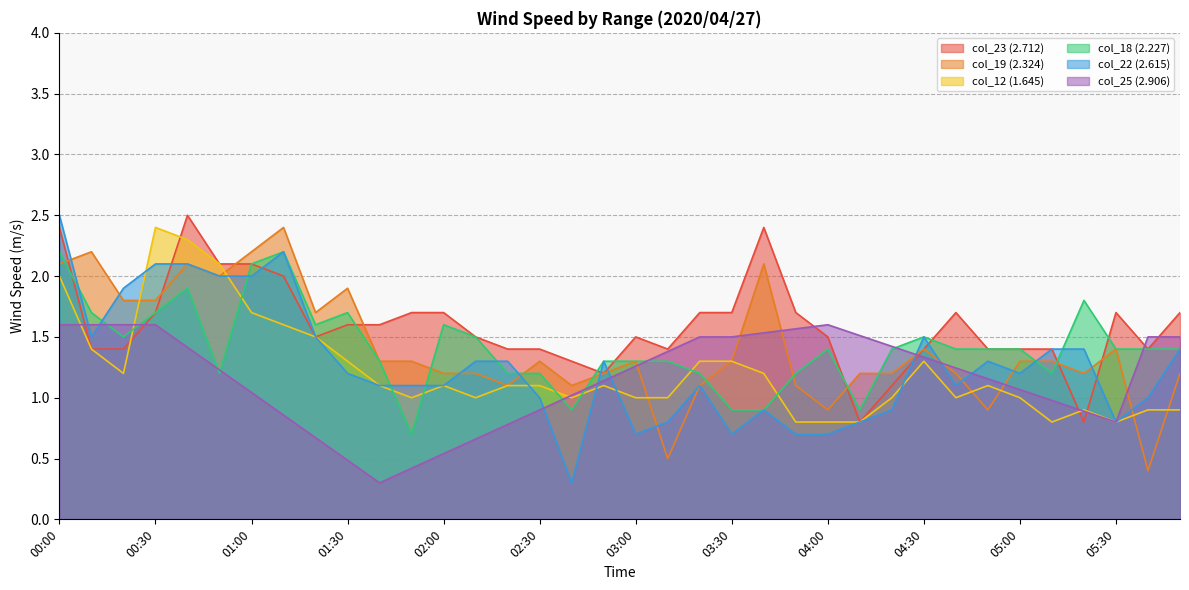

What is the maximum value for col_12 (1.645)?

2.4